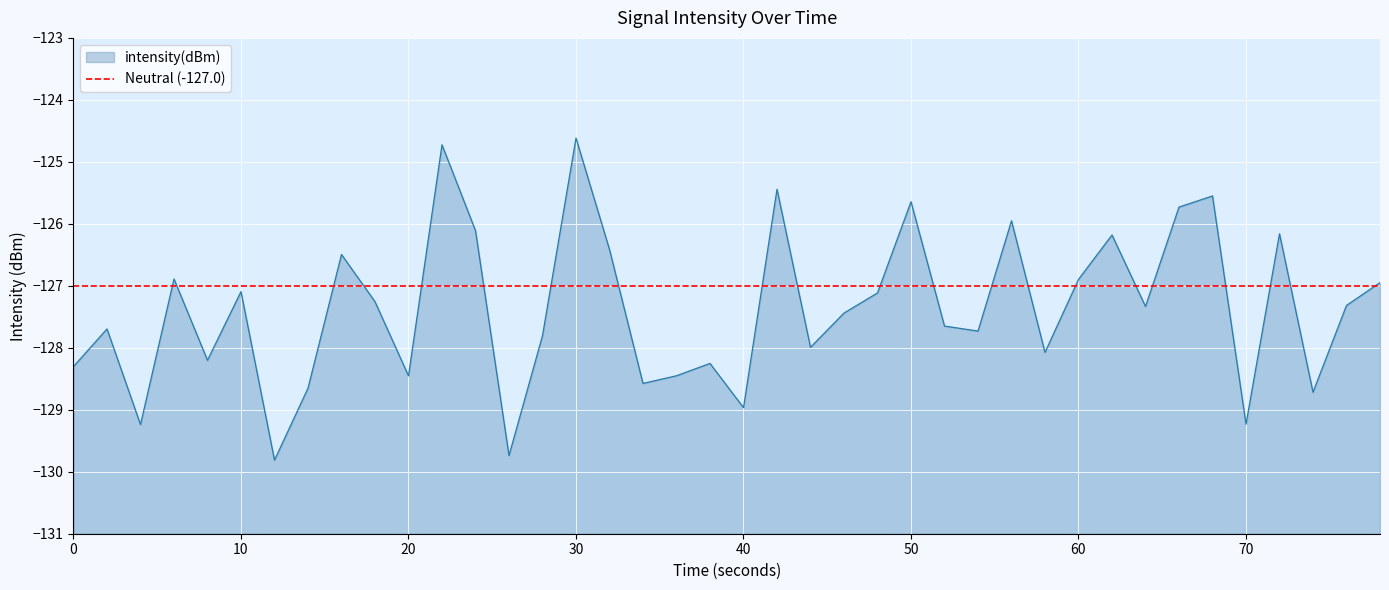

What is the sum of all values?

-5094.8